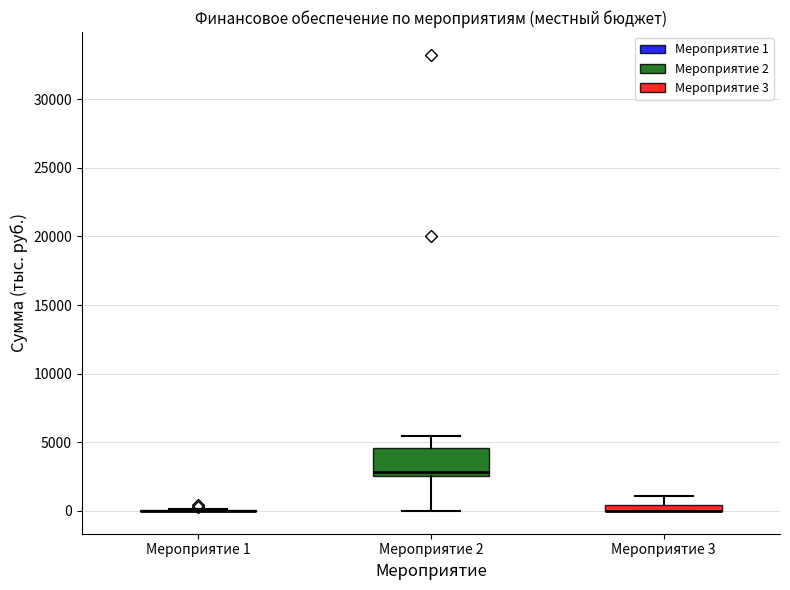

Comparing the boxes themselves (not the whiskers), which one is the tallest?

Мероприятие 2